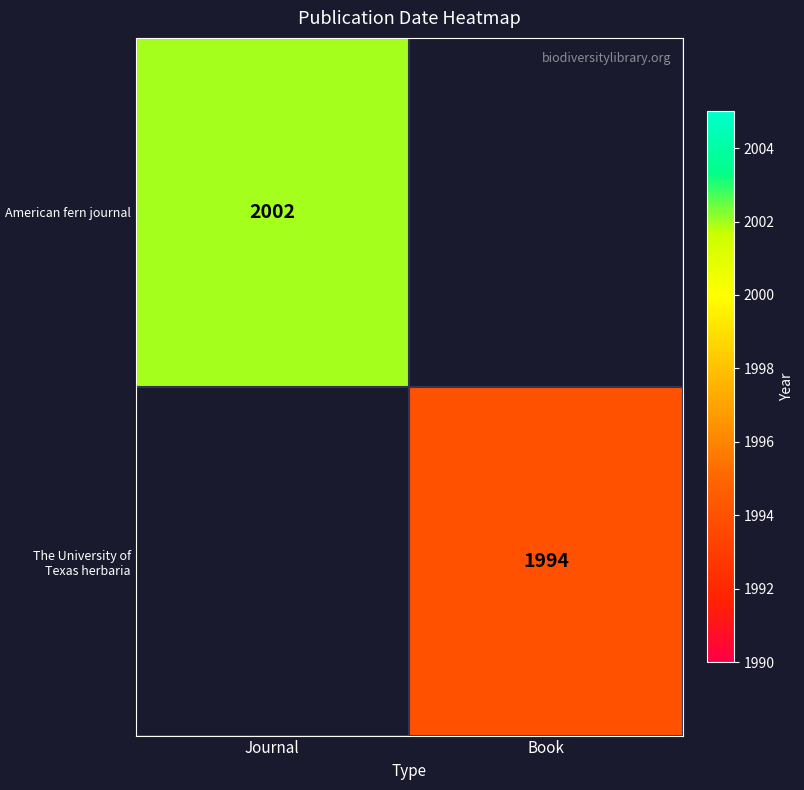

Is it true that American fern journal equals 2002 at Journal?

True